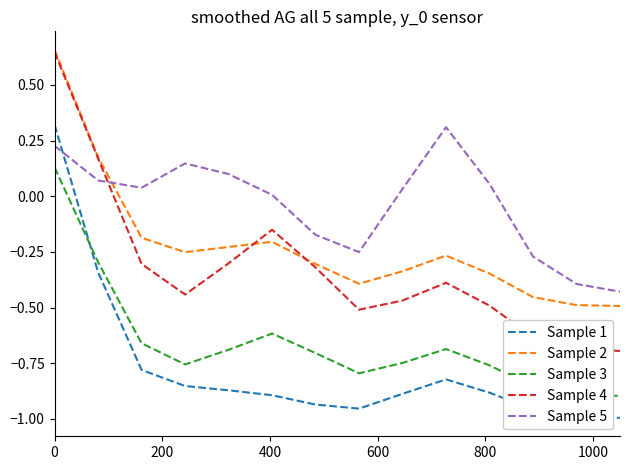

True or false: Sample 3 and Sample 5 intersect in this chart.

False